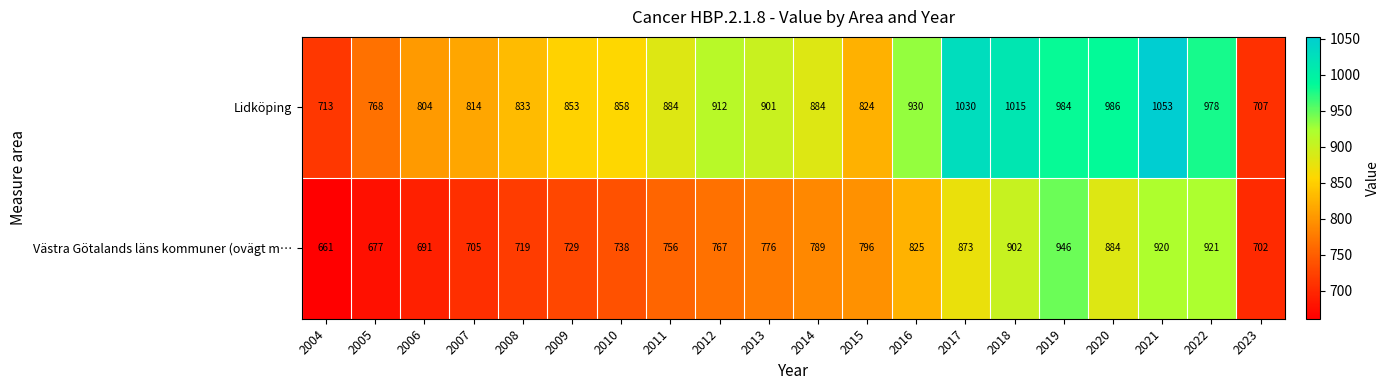

Which label corresponds to the smallest value in the chart?

2004